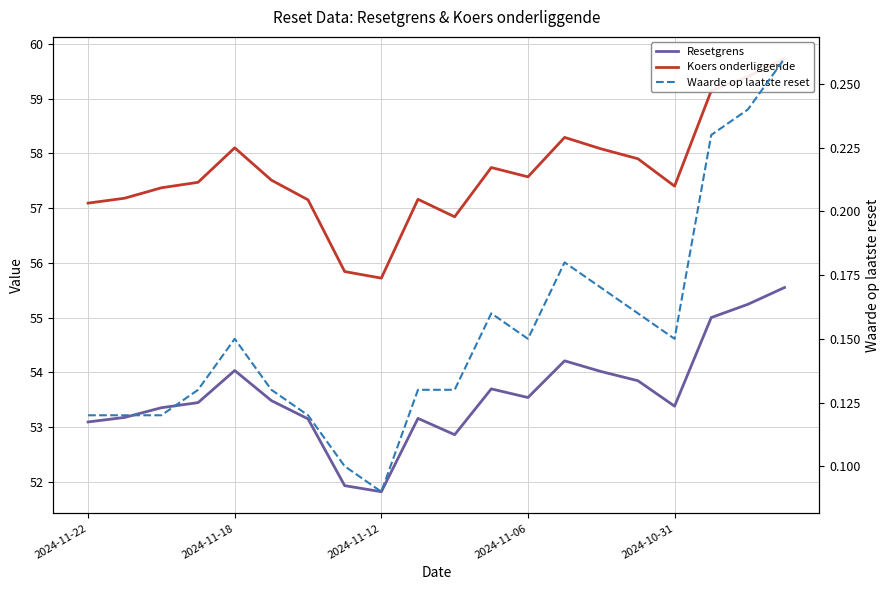

What position from the right is 10?

10